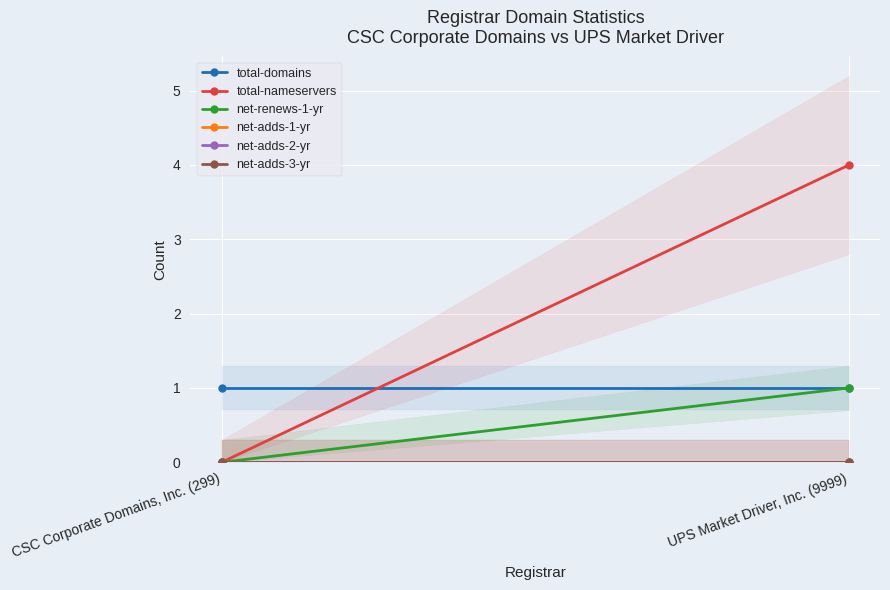

Which series has the largest total across all categories?

total-nameservers